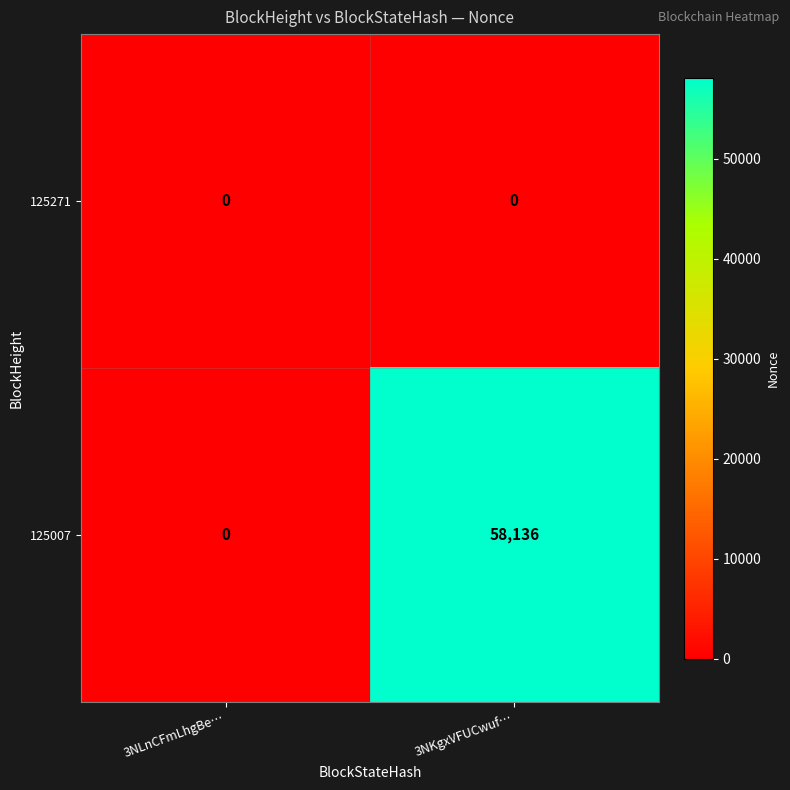

Between 3NLnCFmLhgBe… and 3NKgxVFUCwuf…, which series saw the biggest shift?

125007